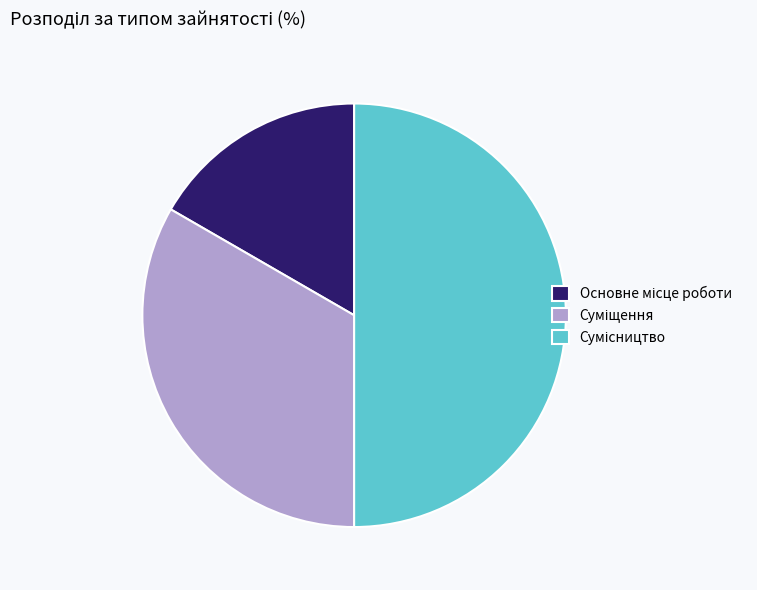

Do Основне місце роботи and Сумісництво together represent more than half of the pie?

Yes